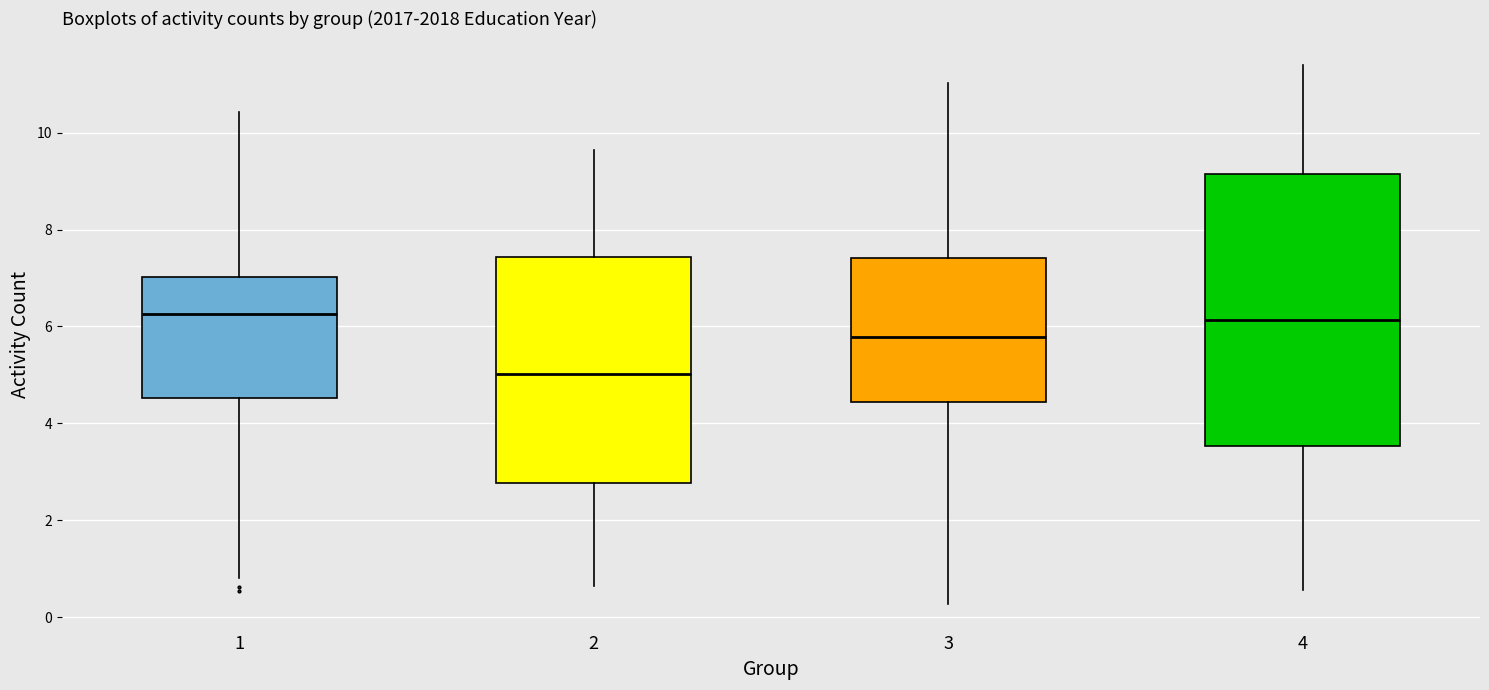

Where does the lower whisker of the box at x = 4 end on the y-axis? The values are not printed on the chart, so give them approximately, as read against the axis.

0.6